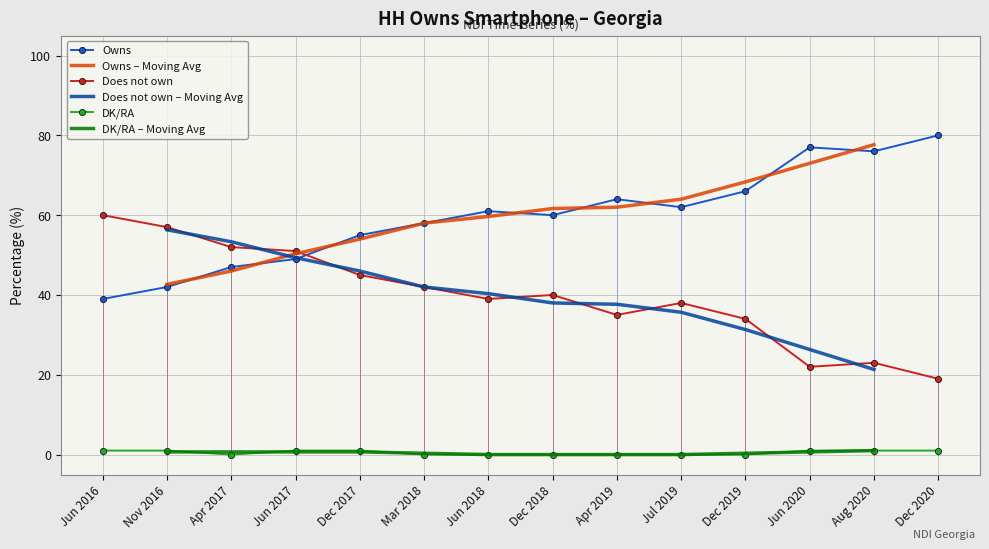

The value of Does not own at Dec 2017 is 13. True or false?

False